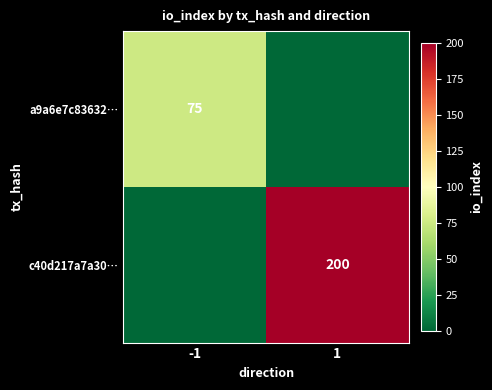

Which category has the highest value across all series?

1